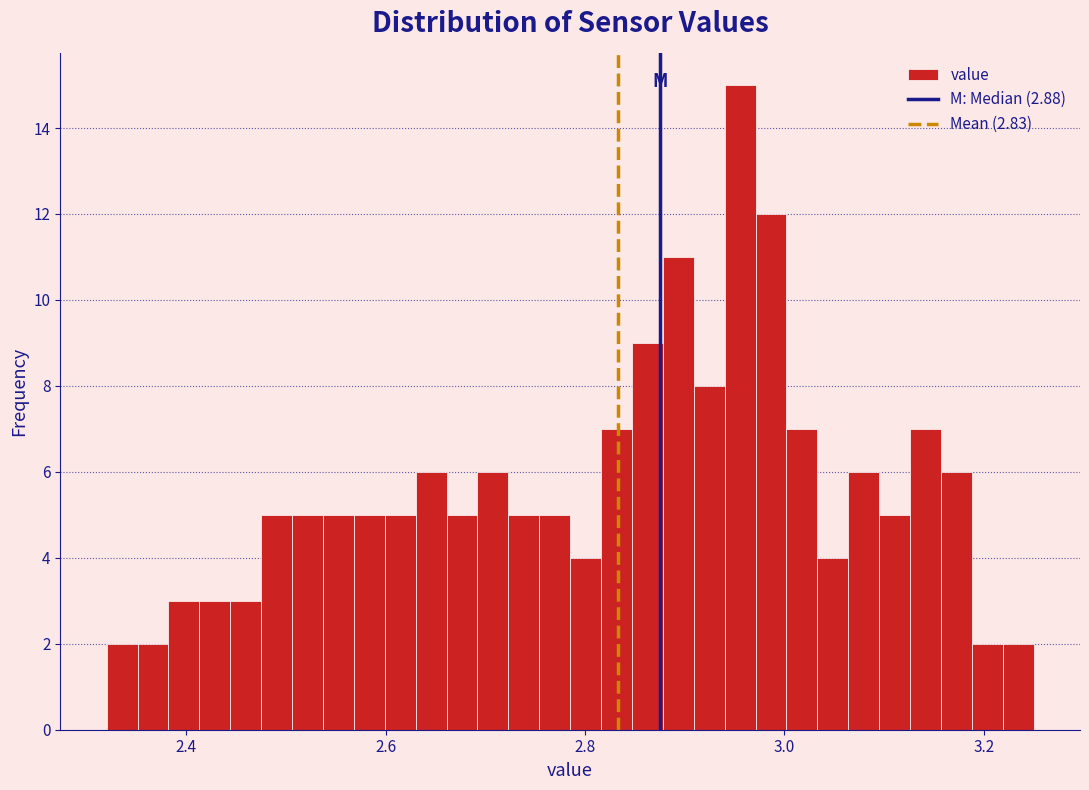

Around what value on the x-axis is the tallest bar? Give the approximate position of its centre, as read against the axis.

2.96